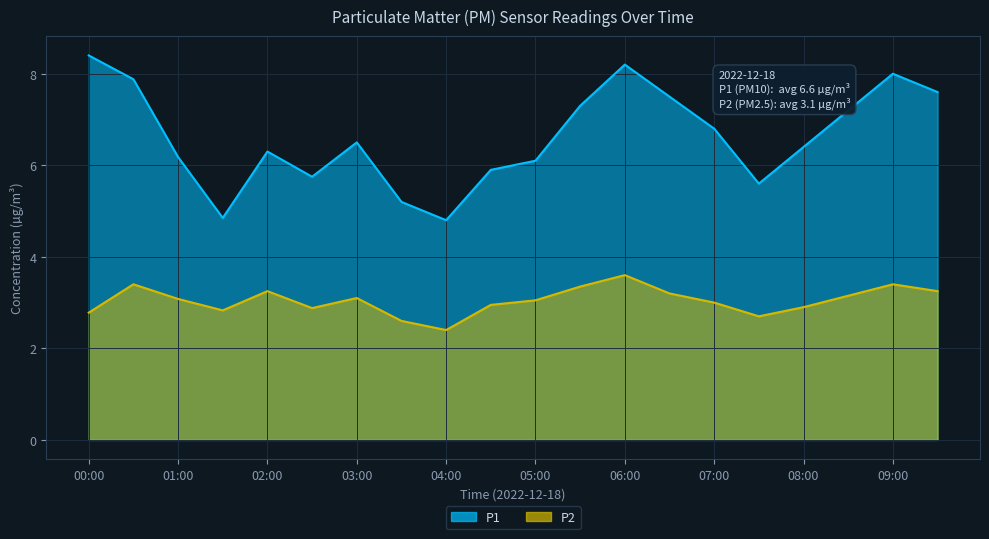

What is the label of the 19th point from the left?

09:00